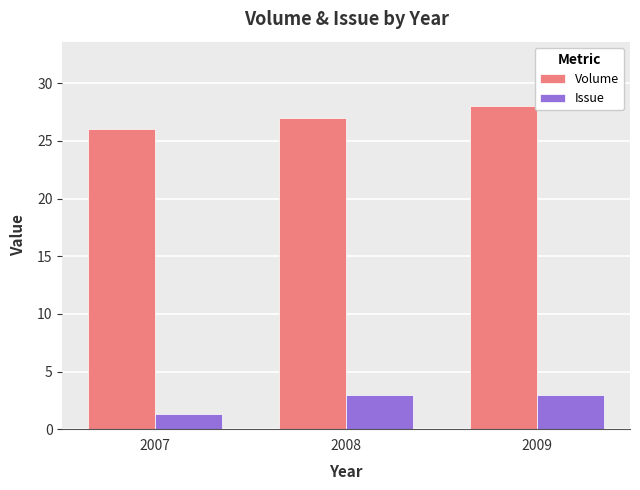

What is the difference between the Volume values at 2009 and 2008?

1.0